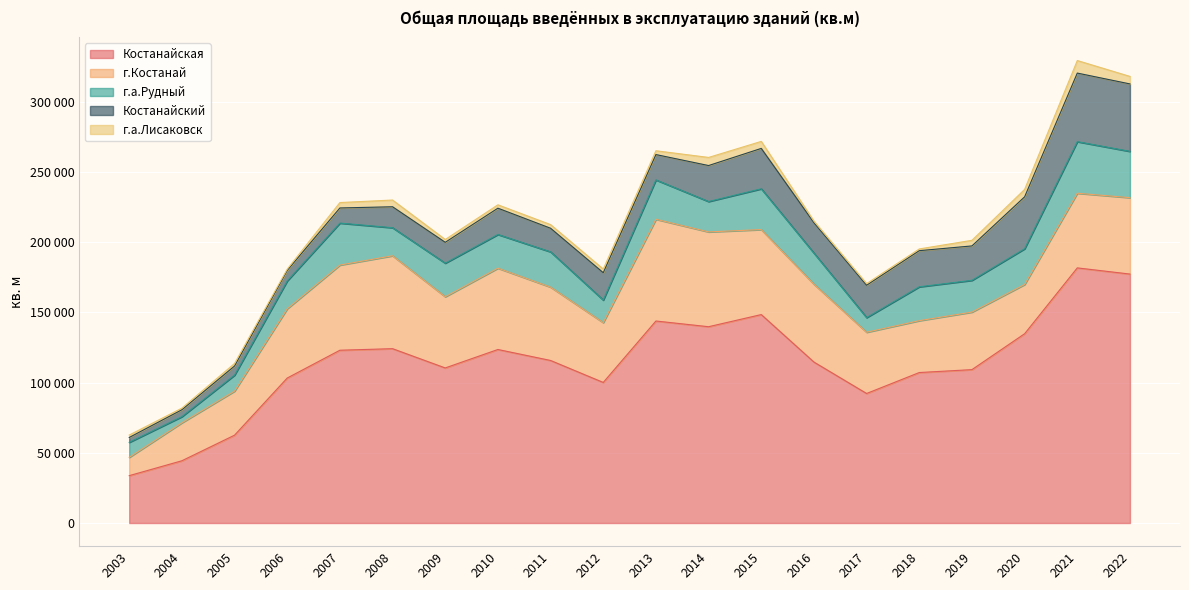

What is the sum of all г.Костанай values?

970525